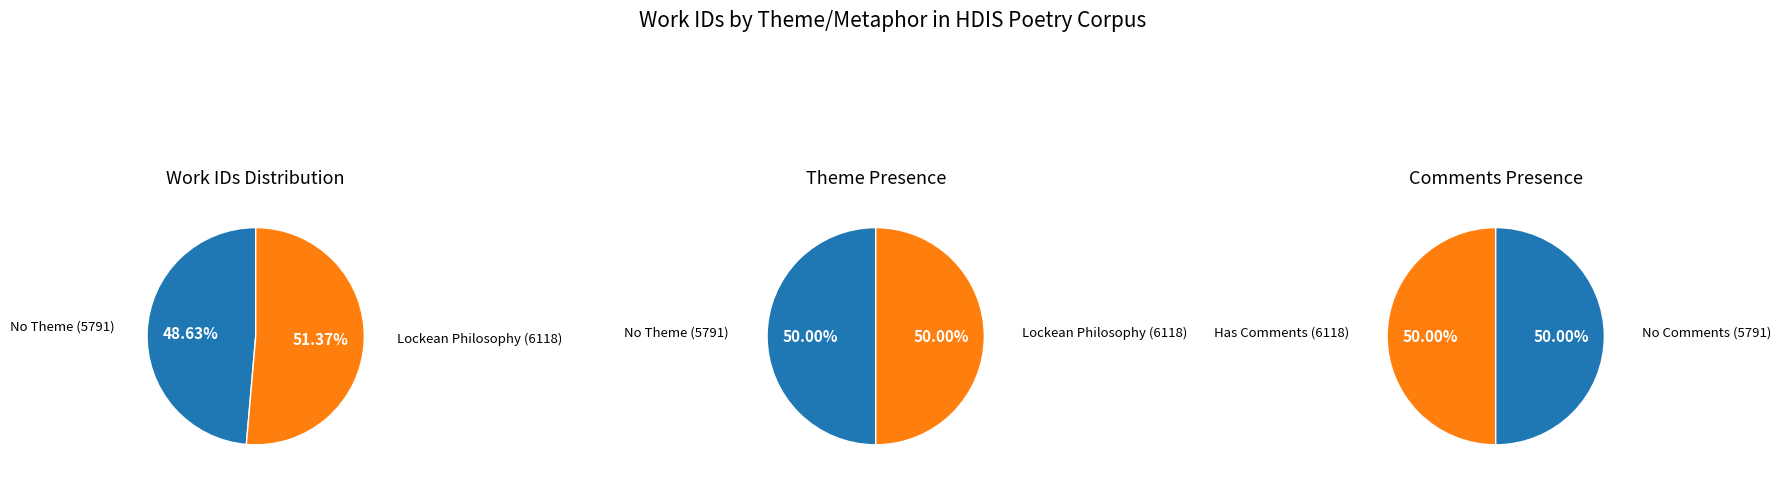

Combined, do Thee, Bard morose / Churlish amid (work_id: 6118) and A different store his richer freight (work_id: 5791) account for over 50%?

Yes